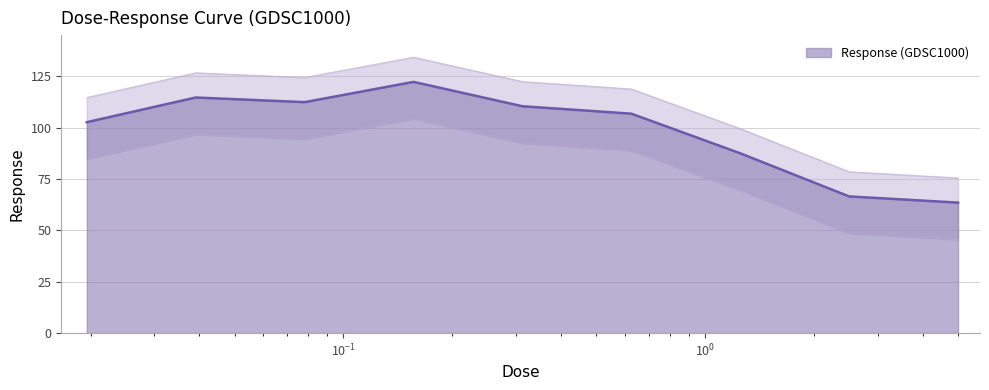

True or false: there are more than 2 points higher than both neighbors.

False